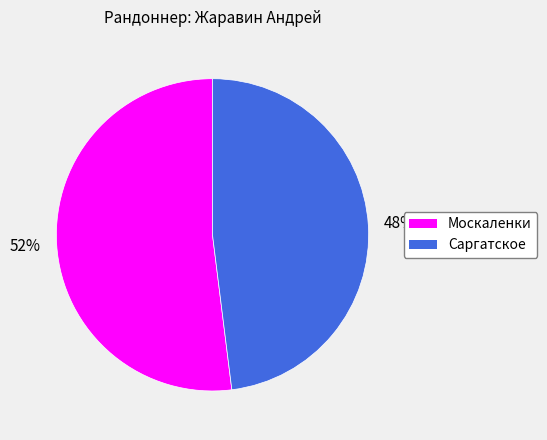

True or false: Саргатское accounts for 48% of the total.

True